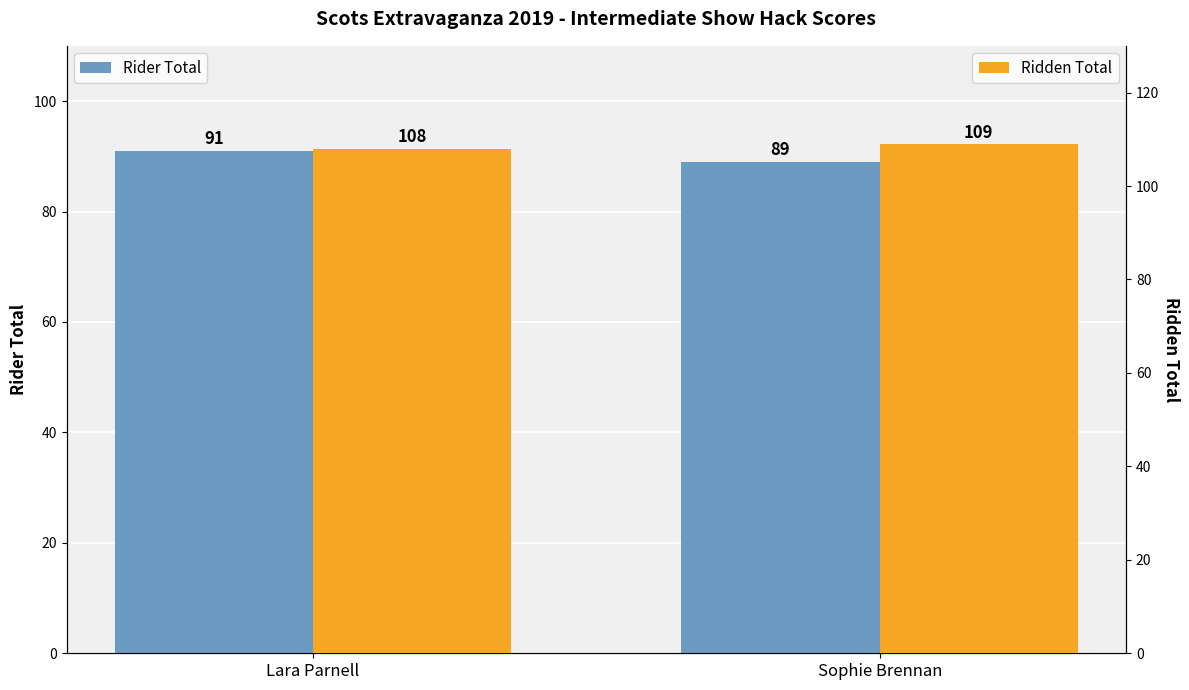

What is the sum of the Rider Total values at Lara Parnell and Sophie Brennan?

180